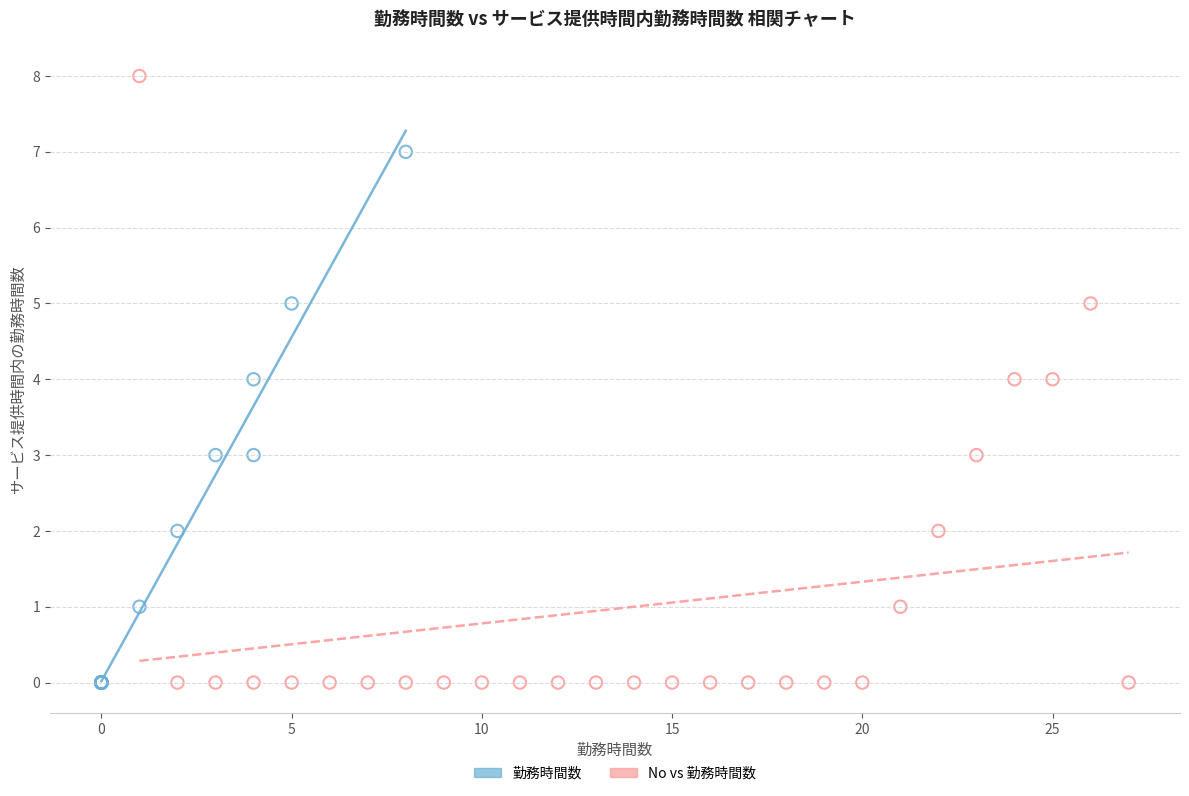

Which series reaches the maximum Y coordinate?

No vs 勤務時間数